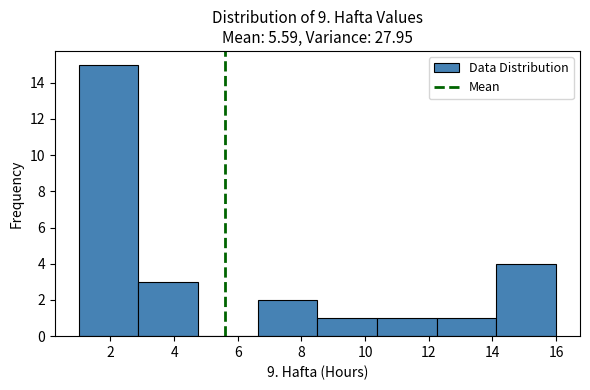

How tall is the bar that spans 1.0 to 2.8 on the x-axis? Neither the bar edges nor the heights are printed on the chart, so give them approximately, as read against the axes.

15